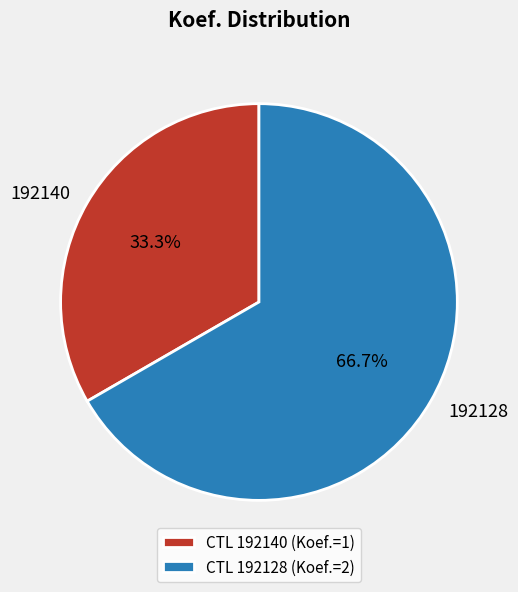

Count the number of slices in the pie.

2